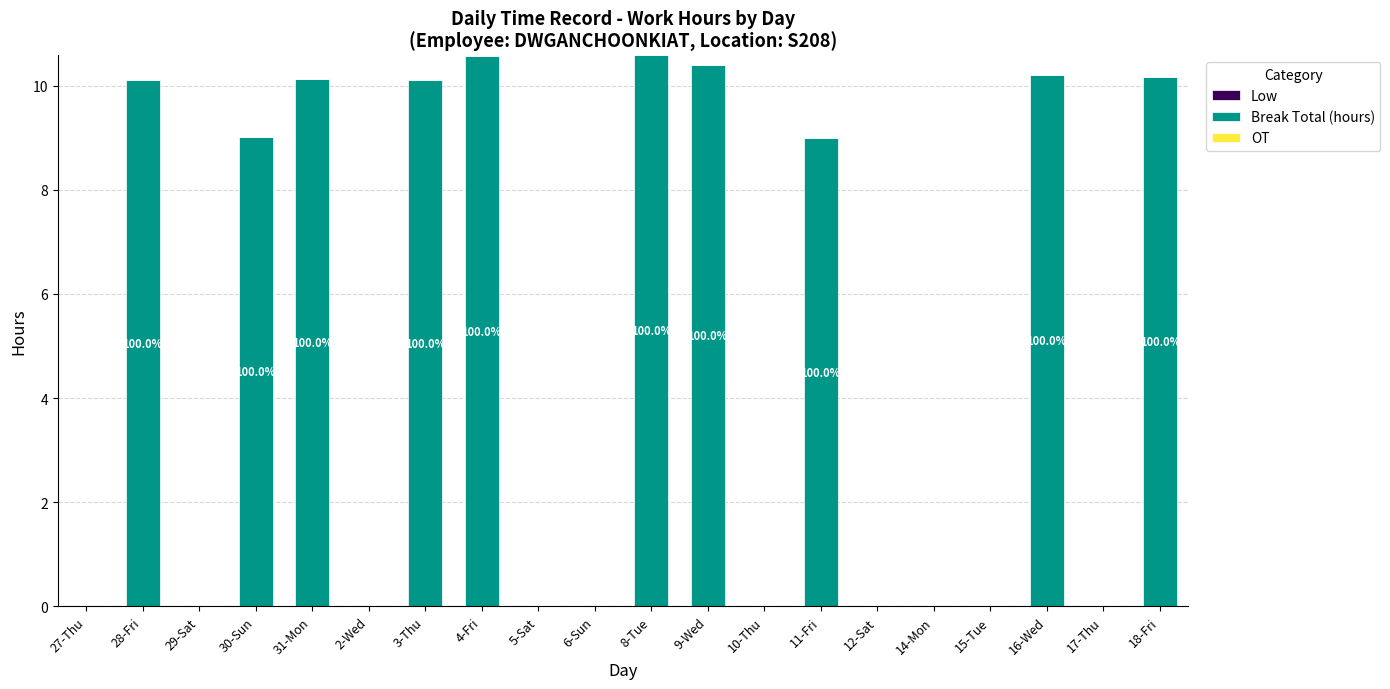

Are the bars horizontal?

No